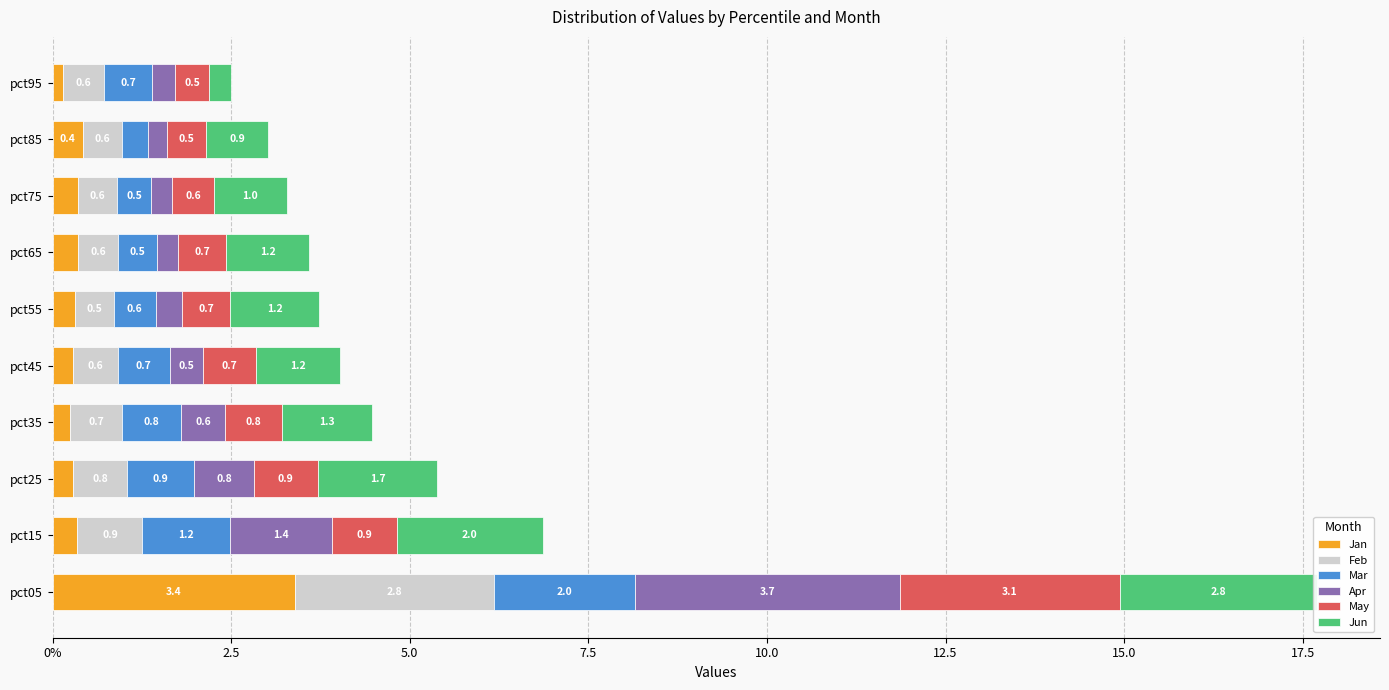

What is the sum of all Apr values?

8.6